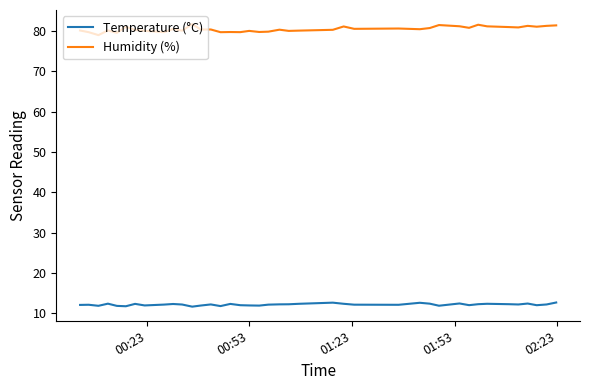

Which series has the widest spread of values?

Humidity (%)